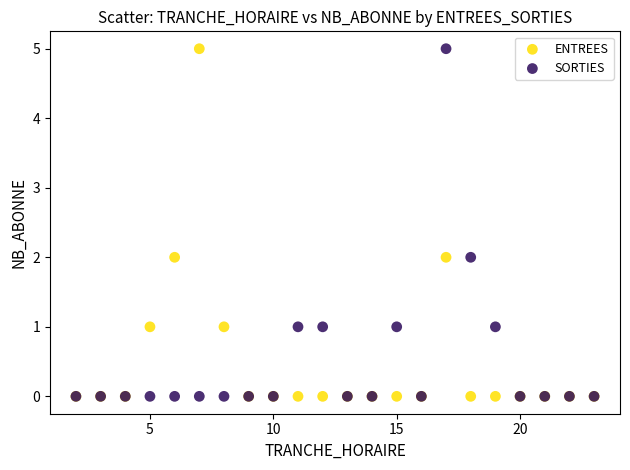

What are all the series names shown in the legend?

ENTREES, SORTIES